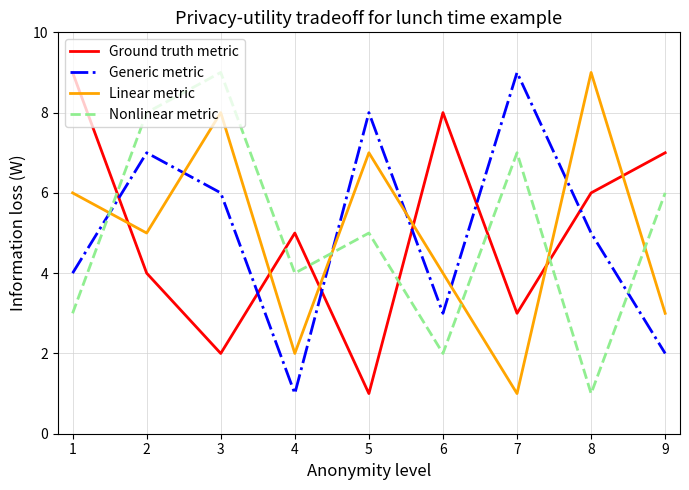

What is the minimum value shown in the chart?

1